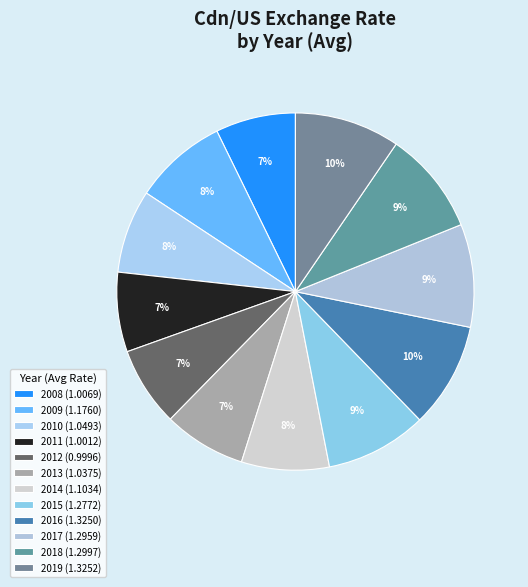

True or false: 2012 accounts for 7% of the total.

True